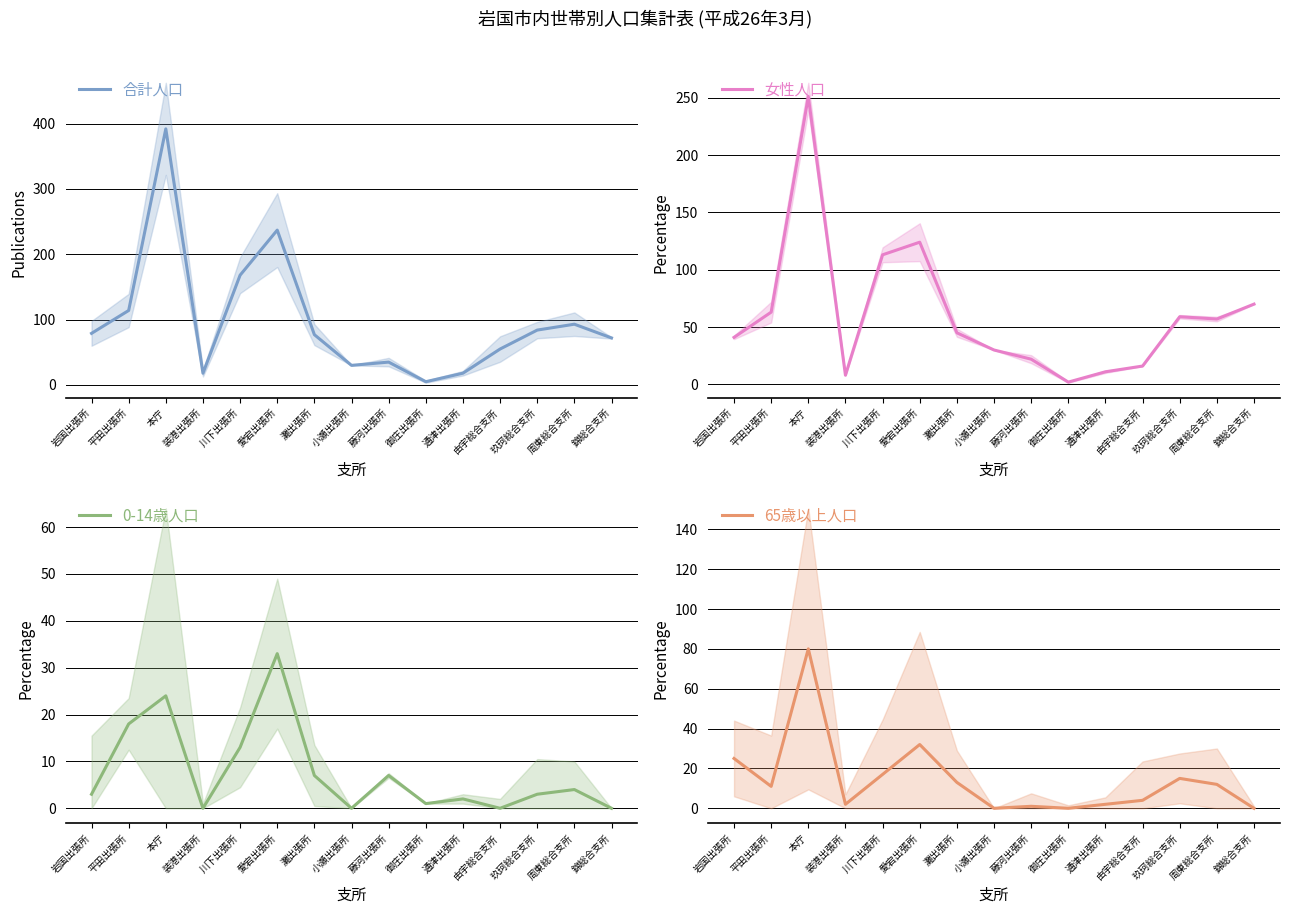

What is the average value of the 0-14歳人口 series?

8